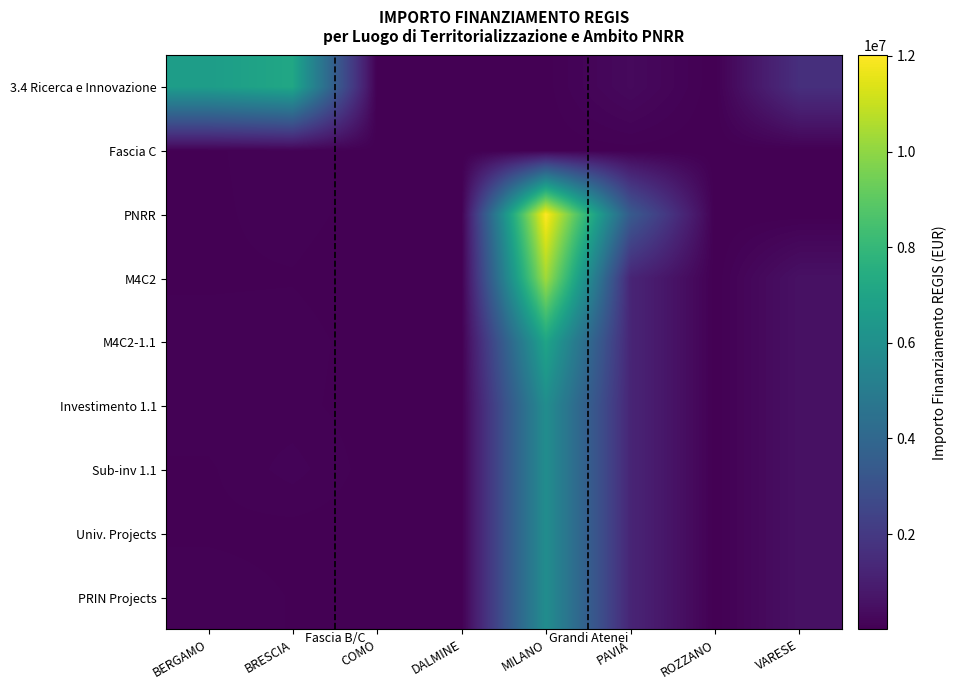

At how many categories does at least one series exceed 11343287?

1